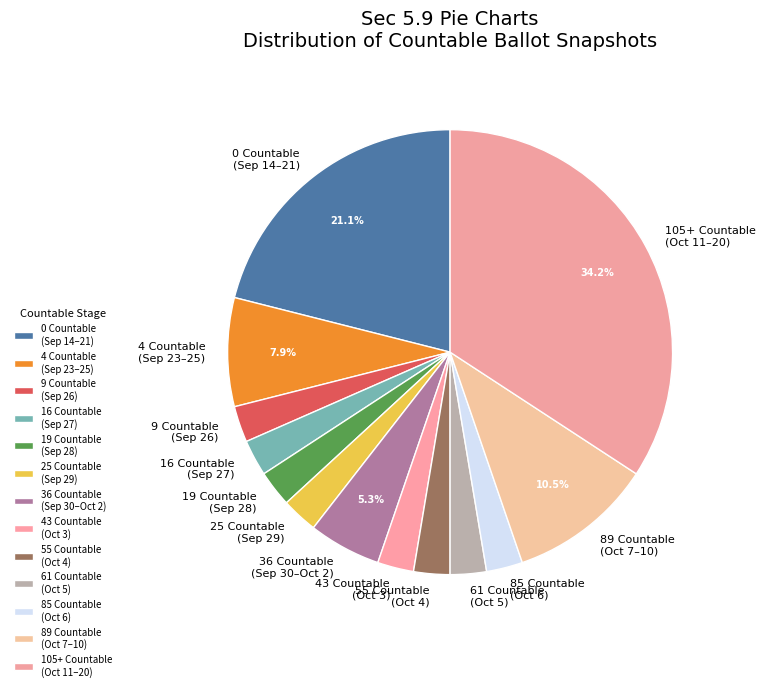

Is there a majority slice in this chart?

No